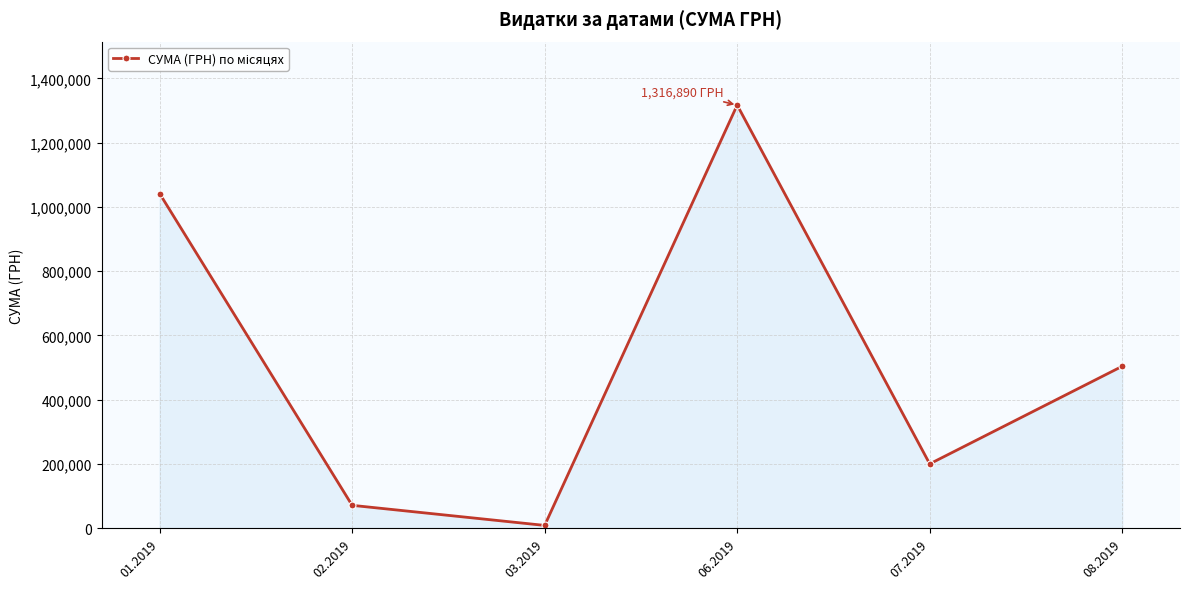

Does the chart have visible grid lines?

Yes